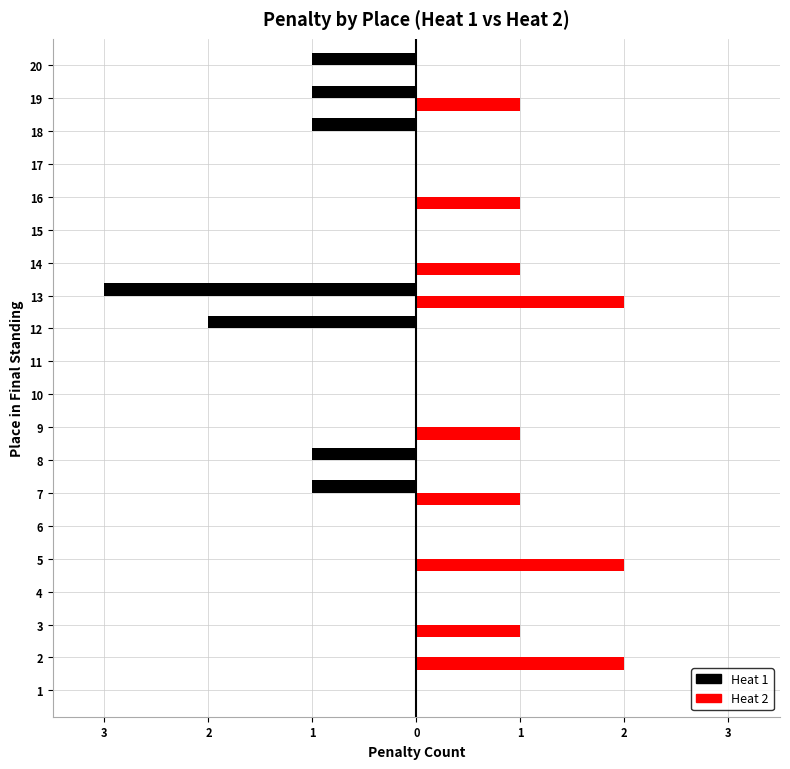

What are all the series names shown in the legend?

Heat 1, Heat 2